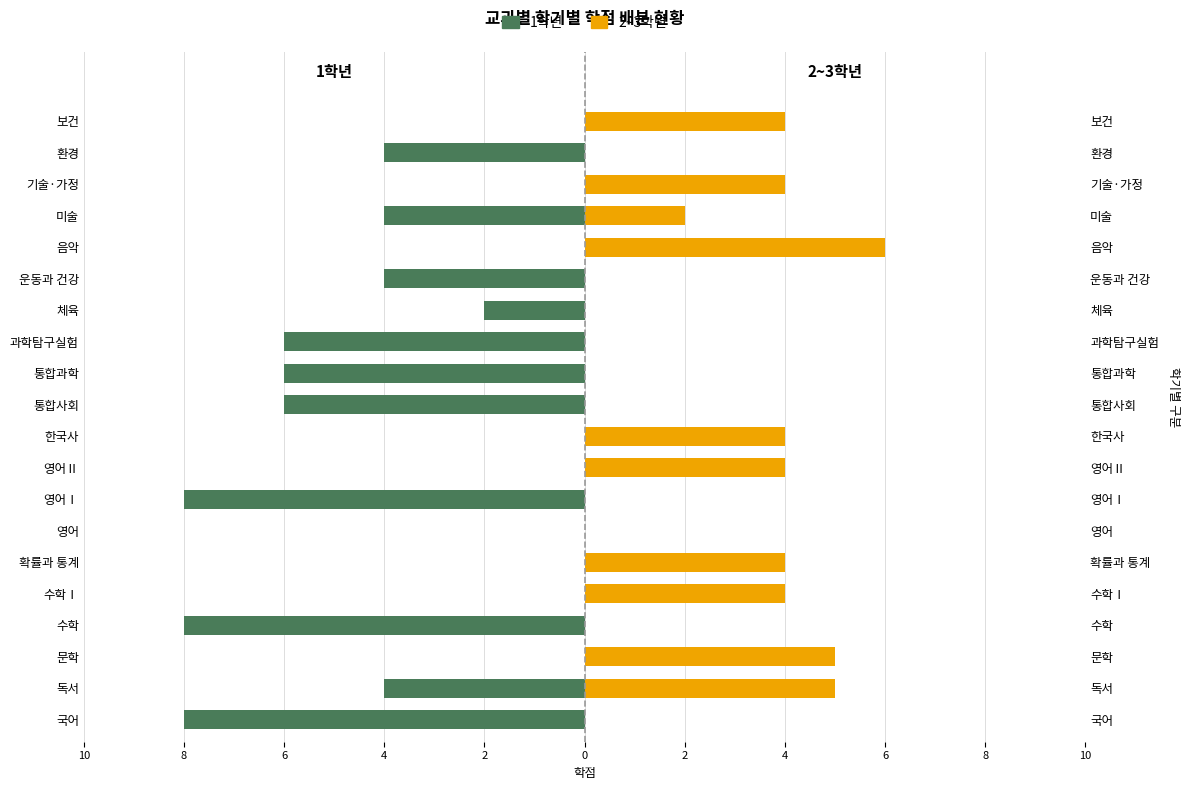

The 2~3학년 (Straniere) series shows 0 at 통합사회. True or false?

True